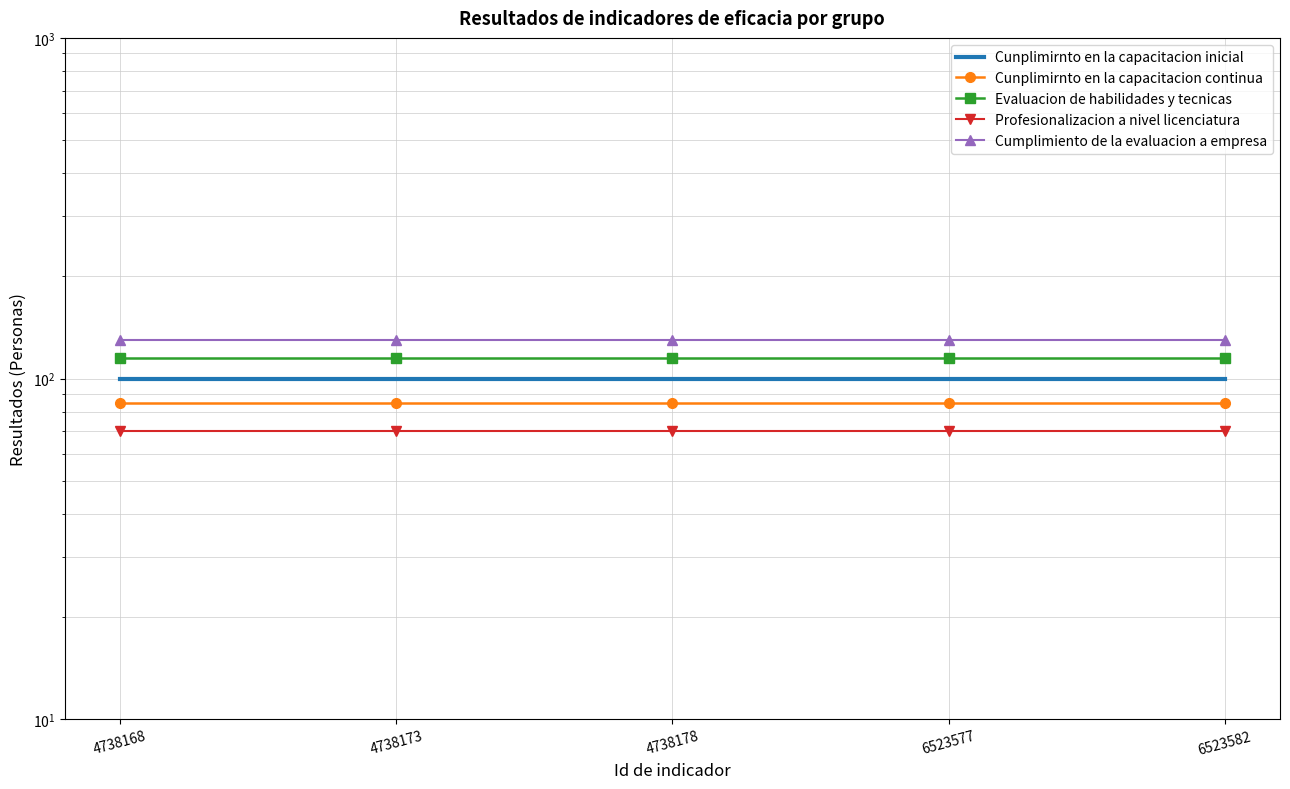

List the series in order of their peak value, lowest first.

Profesionalizacion a nivel licenciatura, Cunplimirnto en la capacitacion continua, Cunplimirnto en la capacitacion inicial, Evaluacion de habilidades y tecnicas, Cumplimiento de la evaluacion a empresa